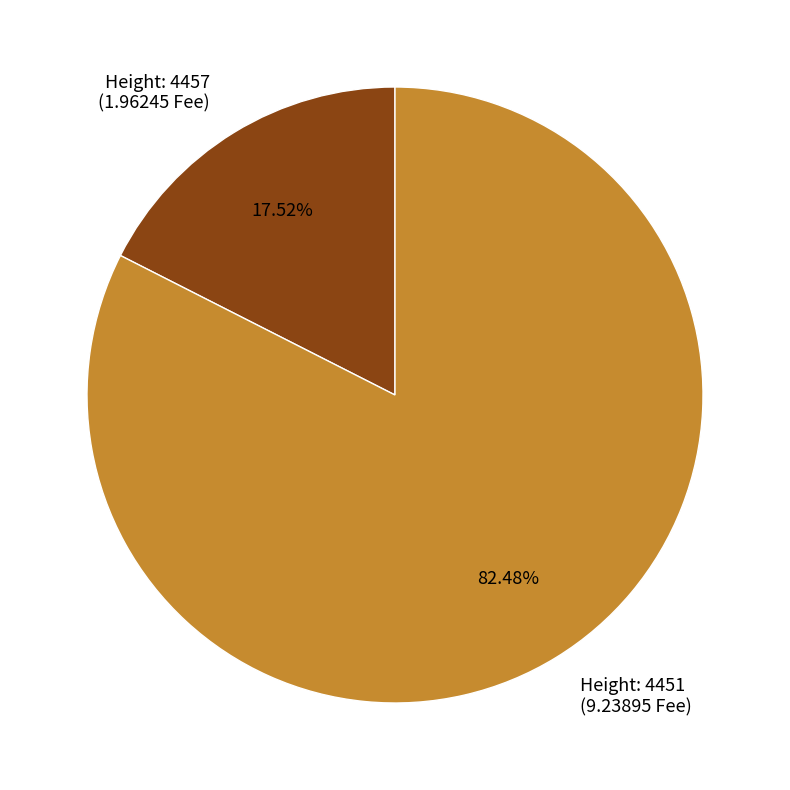

Which has a higher value, Height: 4451 (9.23895 Fee) or Height: 4457 (1.96245 Fee)?

Height: 4451 (9.23895 Fee)